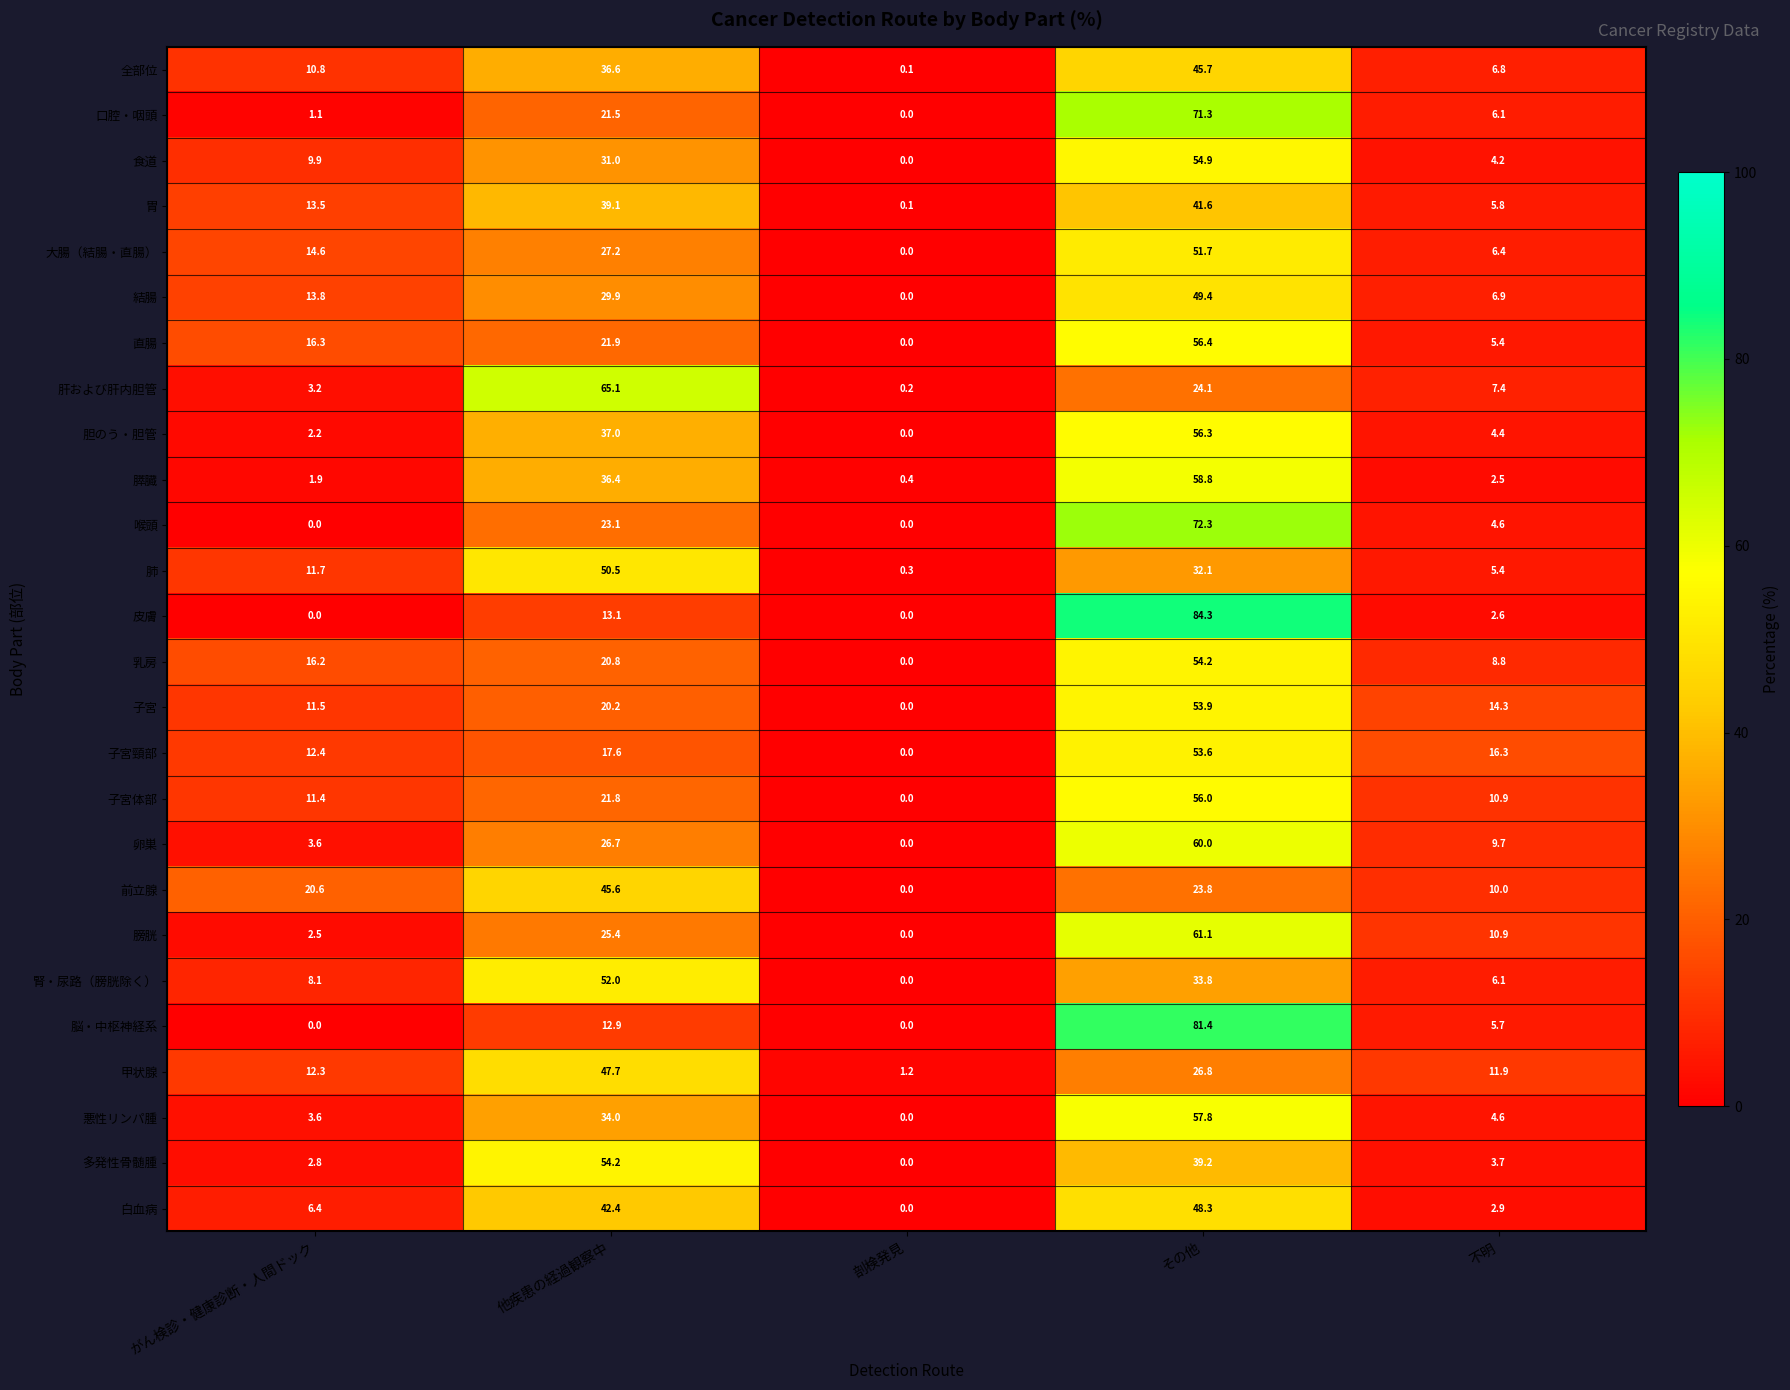

Which series has the largest range (max minus min)?

皮膚